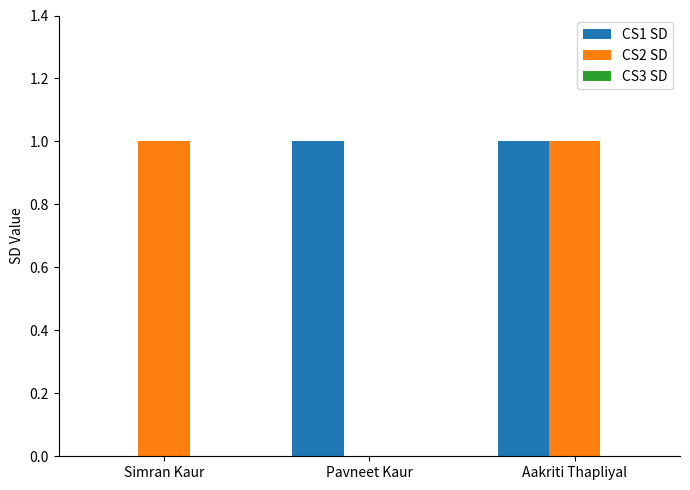

True or false: CS2 SD has a value of 0 at Pavneet Kaur.

True